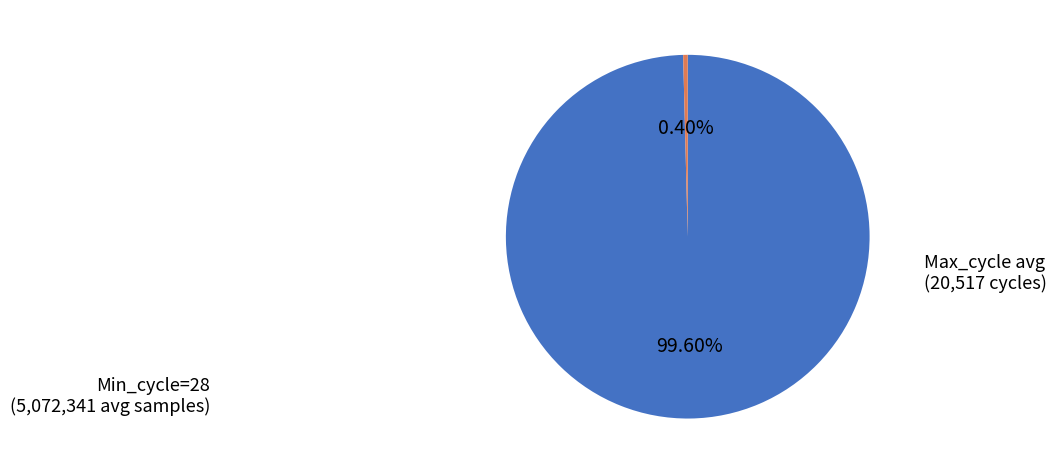

Does any single category account for the majority?

Yes